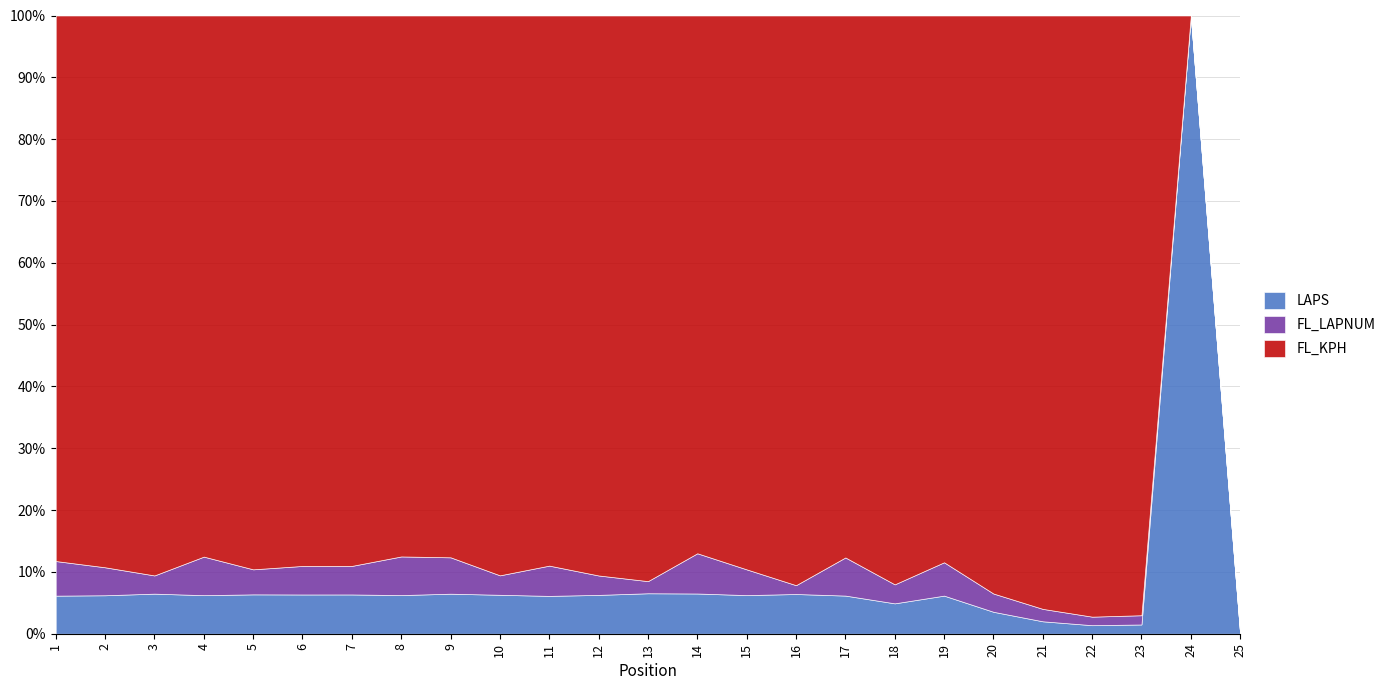

How many lines are shown in the chart?

3